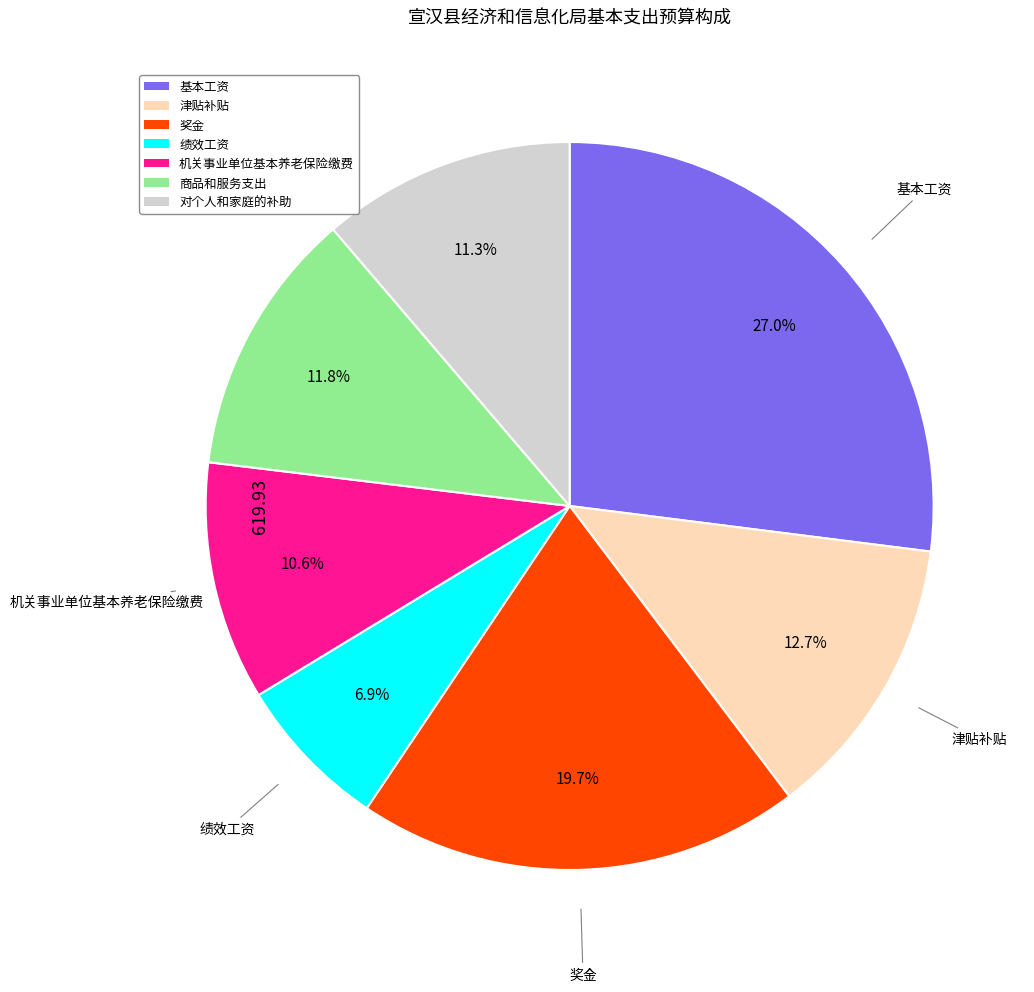

Count the number of slices in the pie.

7